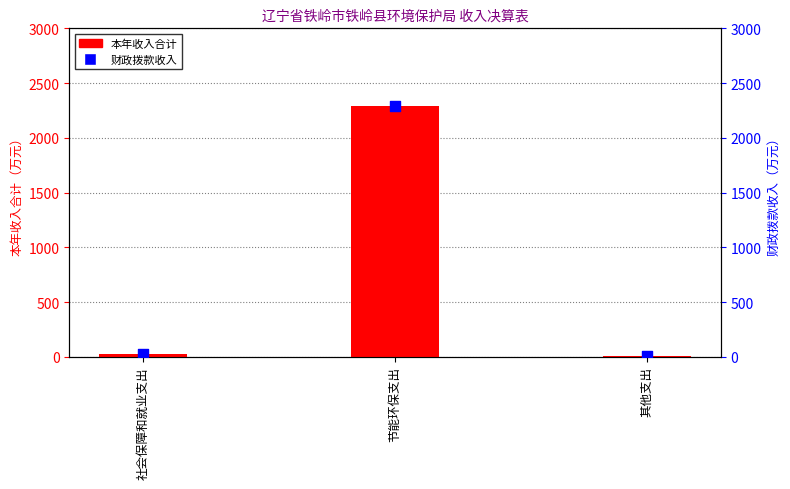

At how many categories does at least one series exceed 1127?

1